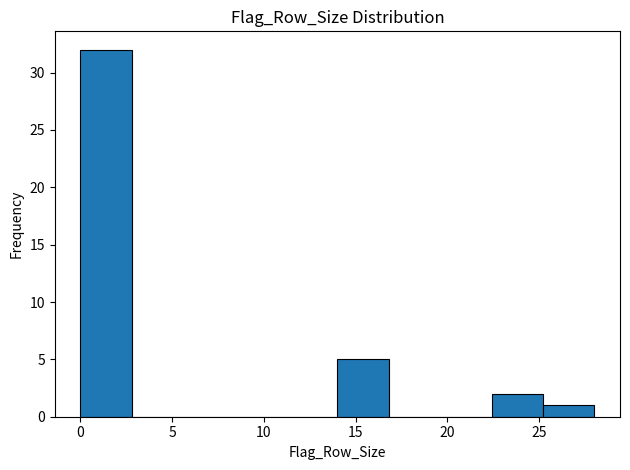

What is the height of the bar covering 25.2 to 28.0 on the x-axis? Neither the bar edges nor the heights are printed on the chart, so give them approximately, as read against the axes.

1